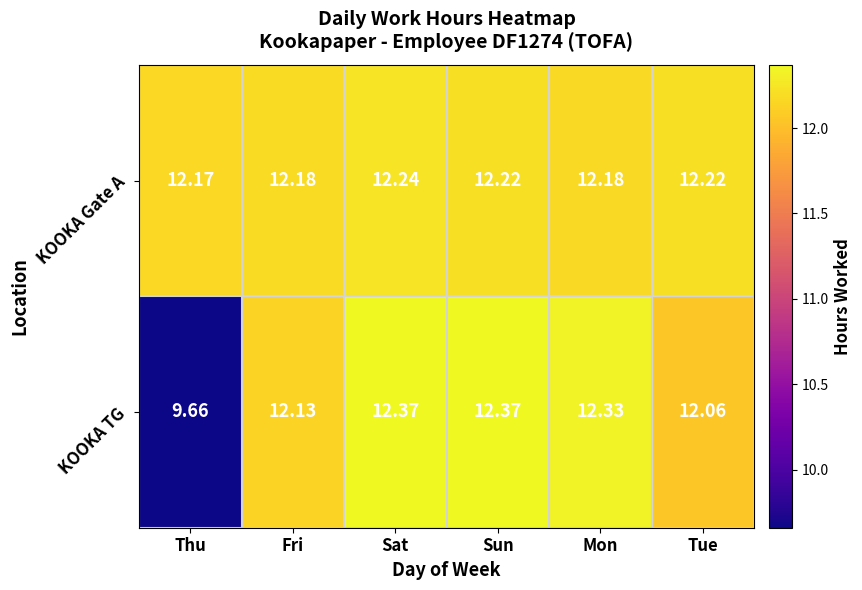

At which label does KOOKA Gate A reach its peak?

Sat